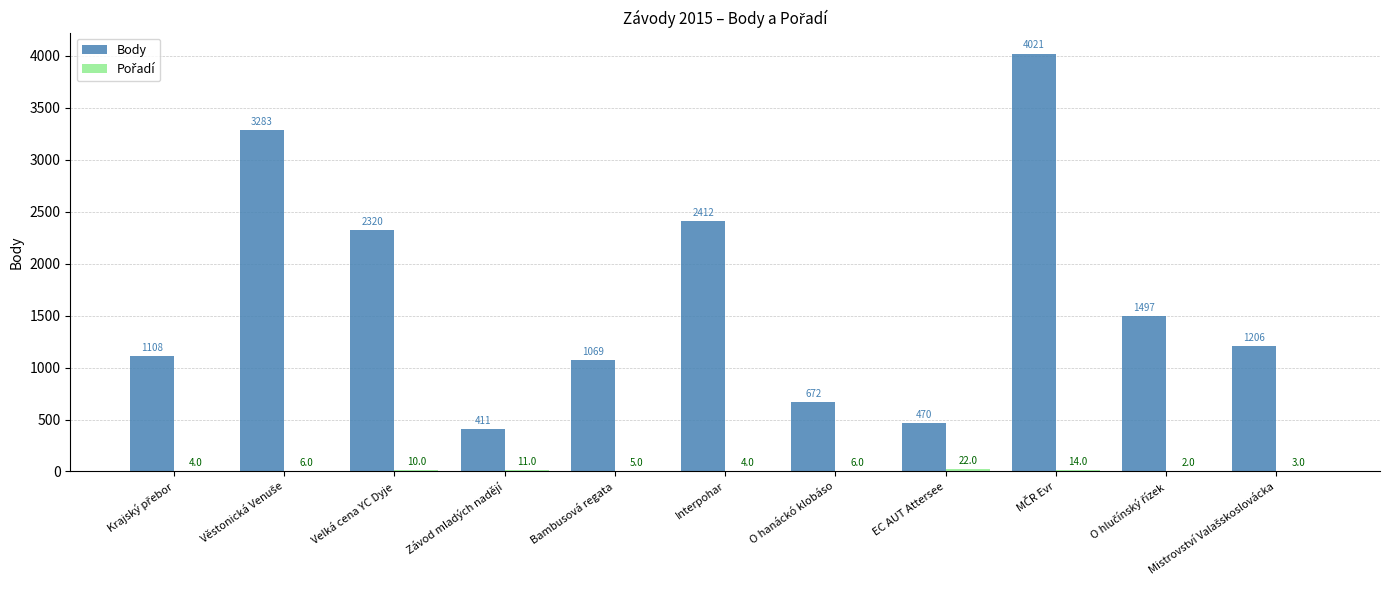

Which series changed the most between O hanáckó klobáso and EC AUT Attersee?

Body